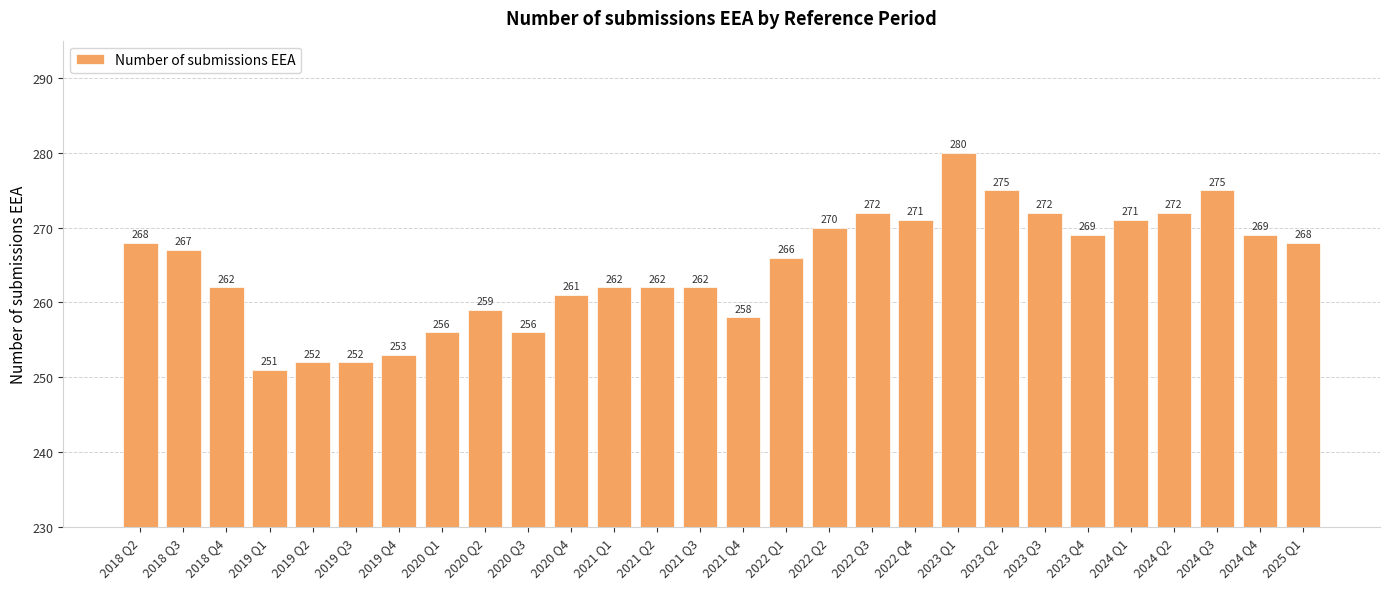

The chart shows a value of 258 at 2021 Q4. True or false?

True